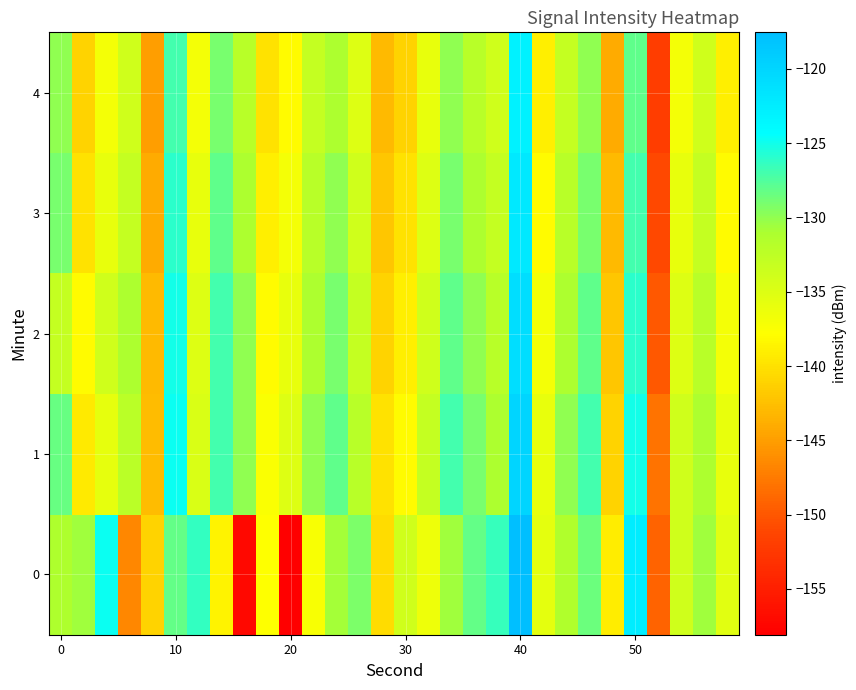

Reading left to right, transcribe all the data shown in this chart.

0: -131.3	-130.6	-124.8	-146.6	-141.1	-128.2	-126.3	-138.7	-157.2	-137.7	-158.1	-137.3	-130.7	-129.2	-140.5	-134.0	-136.5	-130.5	-128.2	-126.5	-117.5	-135.6	-131.4	-128.5	-139.2	-122.5	-149.1	-134.0	-130.6	-135.4
1: -128.4	-139.3	-135.9	-132.2	-142.8	-124.8	-134.7	-126.9	-129.9	-137.4	-135.0	-130.0	-128.0	-132.0	-140.0	-138.0	-133.0	-127.0	-129.0	-131.0	-120.0	-136.0	-130.0	-127.0	-141.0	-125.0	-148.0	-134.0	-131.0	-136.0
2: -133.0	-138.0	-134.0	-131.0	-143.0	-125.0	-135.0	-127.0	-130.0	-138.0	-136.0	-131.0	-129.0	-133.0	-141.0	-139.0	-134.0	-128.0	-130.0	-132.0	-121.0	-137.0	-131.0	-128.0	-142.0	-126.0	-150.0	-135.0	-132.0	-137.0
3: -129.0	-140.0	-136.0	-133.0	-144.0	-126.0	-136.0	-128.0	-131.0	-139.0	-137.0	-132.0	-130.0	-134.0	-142.0	-140.0	-135.0	-129.0	-131.0	-133.0	-122.0	-138.0	-132.0	-129.0	-143.0	-127.0	-151.0	-136.0	-133.0	-138.0
4: -130.0	-141.0	-137.0	-134.0	-145.0	-127.0	-137.0	-129.0	-132.0	-140.0	-138.0	-133.0	-131.0	-135.0	-143.0	-141.0	-136.0	-130.0	-132.0	-134.0	-123.0	-139.0	-133.0	-130.0	-144.0	-128.0	-152.0	-137.0	-134.0	-139.0